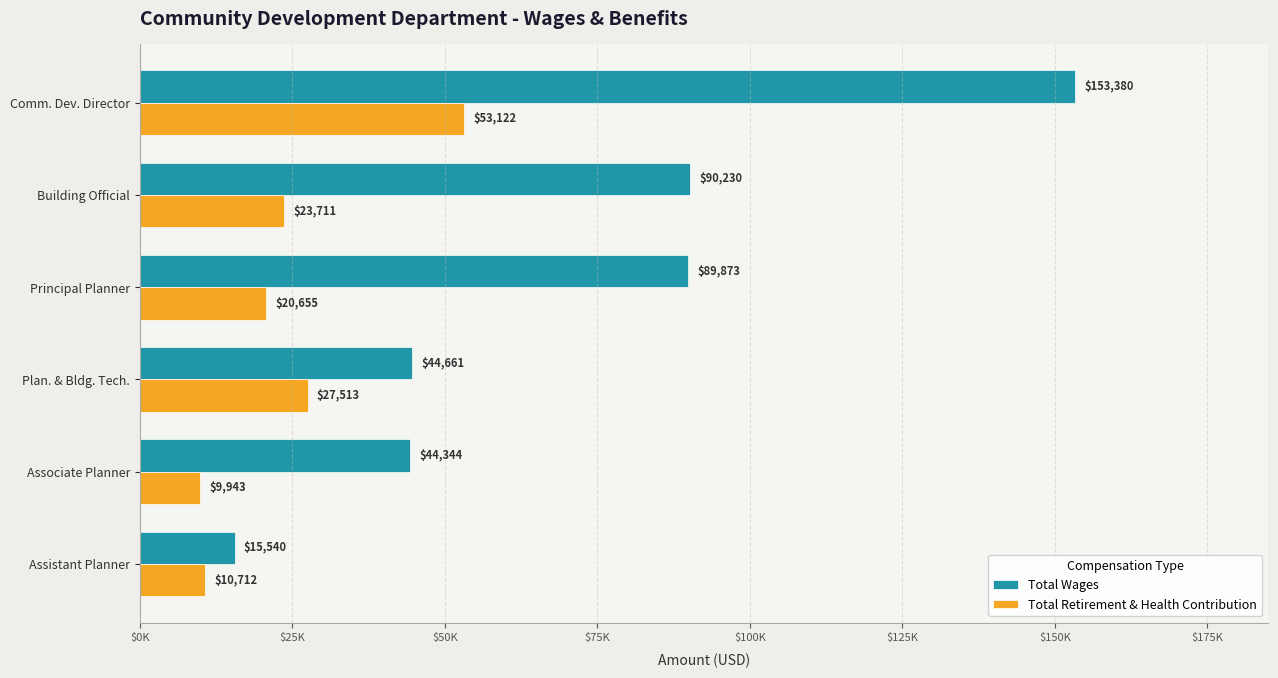

List the series in order of their peak value, lowest first.

Total Retirement & Health Contribution, Total Wages